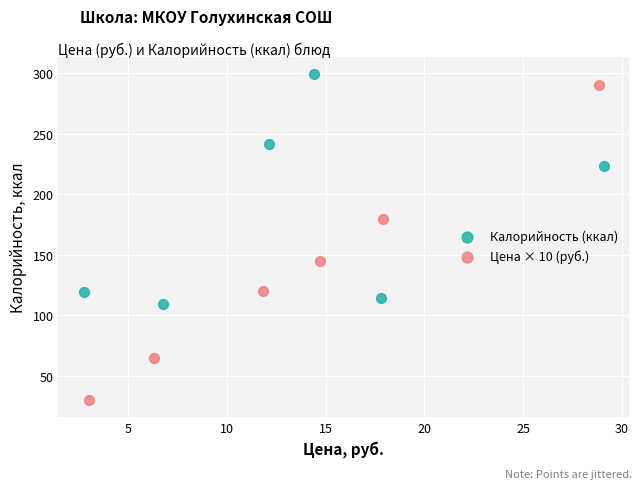

Which series reaches the minimum Y coordinate?

Цена × 10 (руб.)